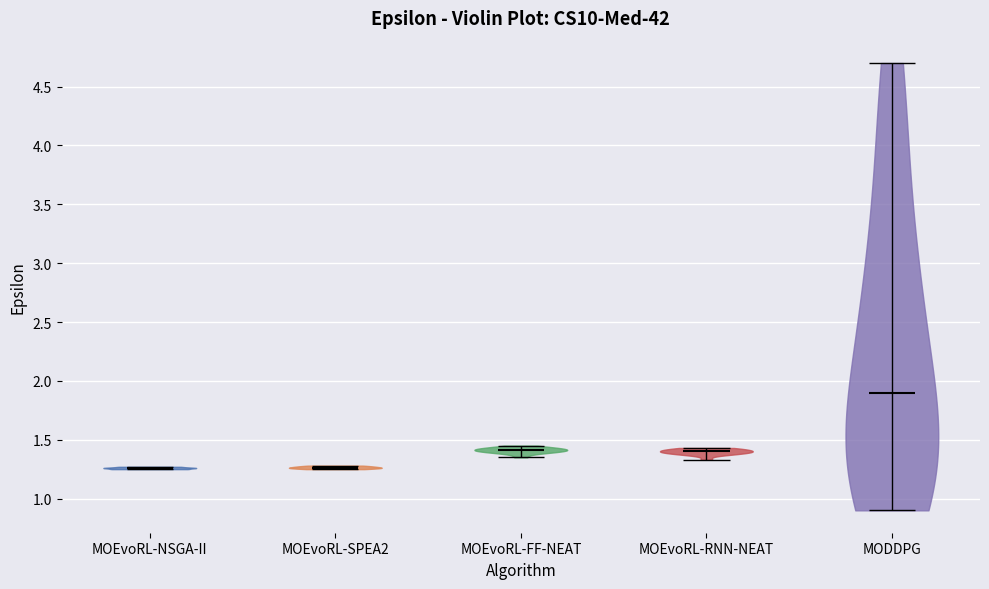

What is the lowest point the violin for MOEvoRL-FF-NEAT reaches on the y-axis? The values are not printed on the chart, so give them approximately, as read against the axis.

1.35